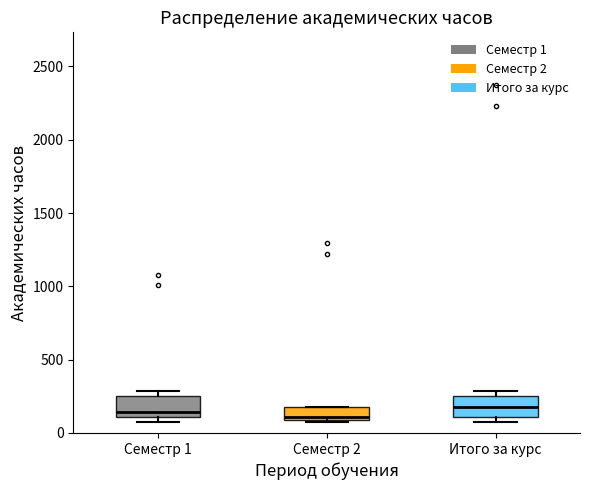

Reading left to right, transcribe this box plot: for each box, give where its median line is, the range the box spans, and where its two whiskers end, as read against the y-axis. The values are not printed on the chart, so give them approximately, as read against the axis.

Семестр 1: median 150, box 100 to 250, whiskers 50 to 300
Семестр 2: median 100 (just above the box's lower edge), box 100 to 200, whiskers 50 to 200
Итого за курс: median 200, box 100 to 250, whiskers 50 to 300